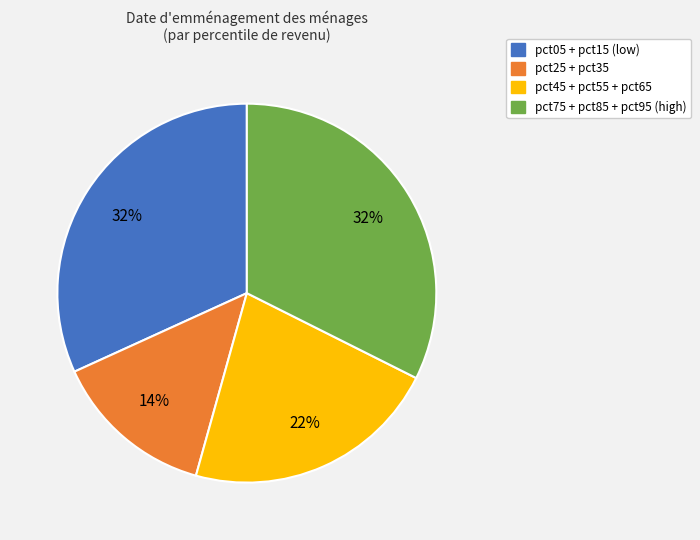

Does any single category account for the majority?

No